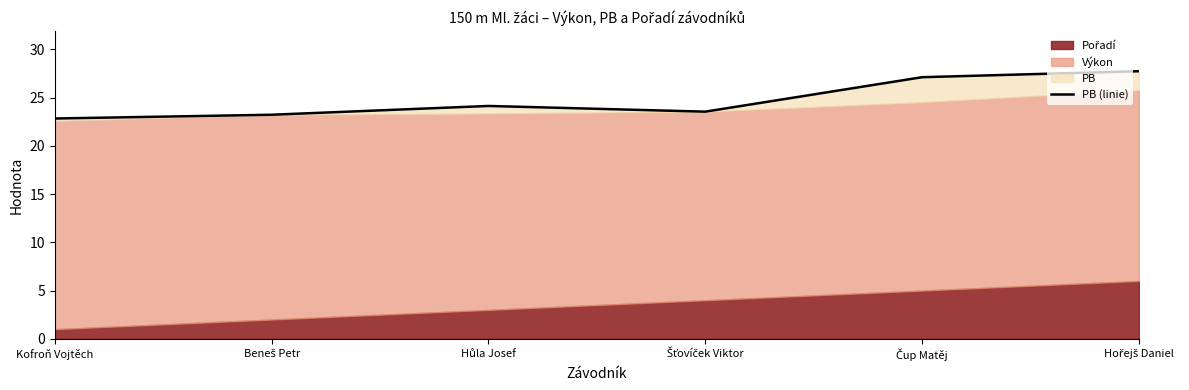

List the labels in order of value, largest first.

Hořejš Daniel, Čup Matěj, Hůla Josef, Šťovíček Viktor, Beneš Petr, Kofroň Vojtěch